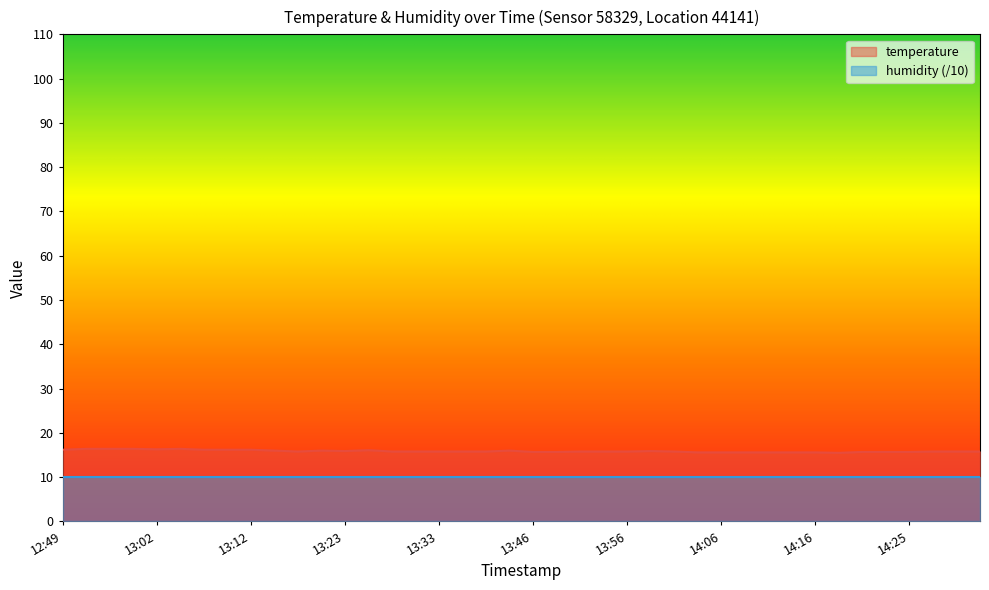

Approximately how many times larger is the value at 14:33 compared to 13:41?

1.0